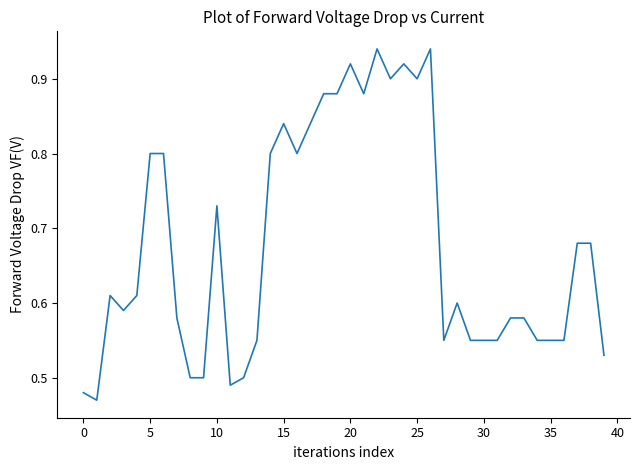

True or false: the data shows 0.6 at 25.

False